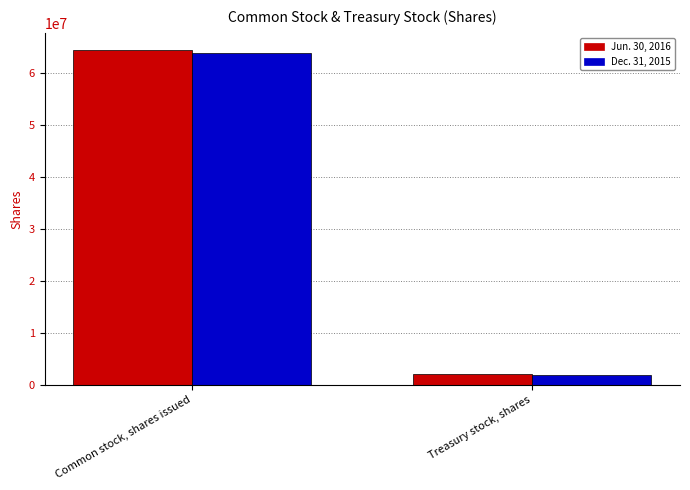

What is the label of the 1st bar from the left?

Common stock, shares issued